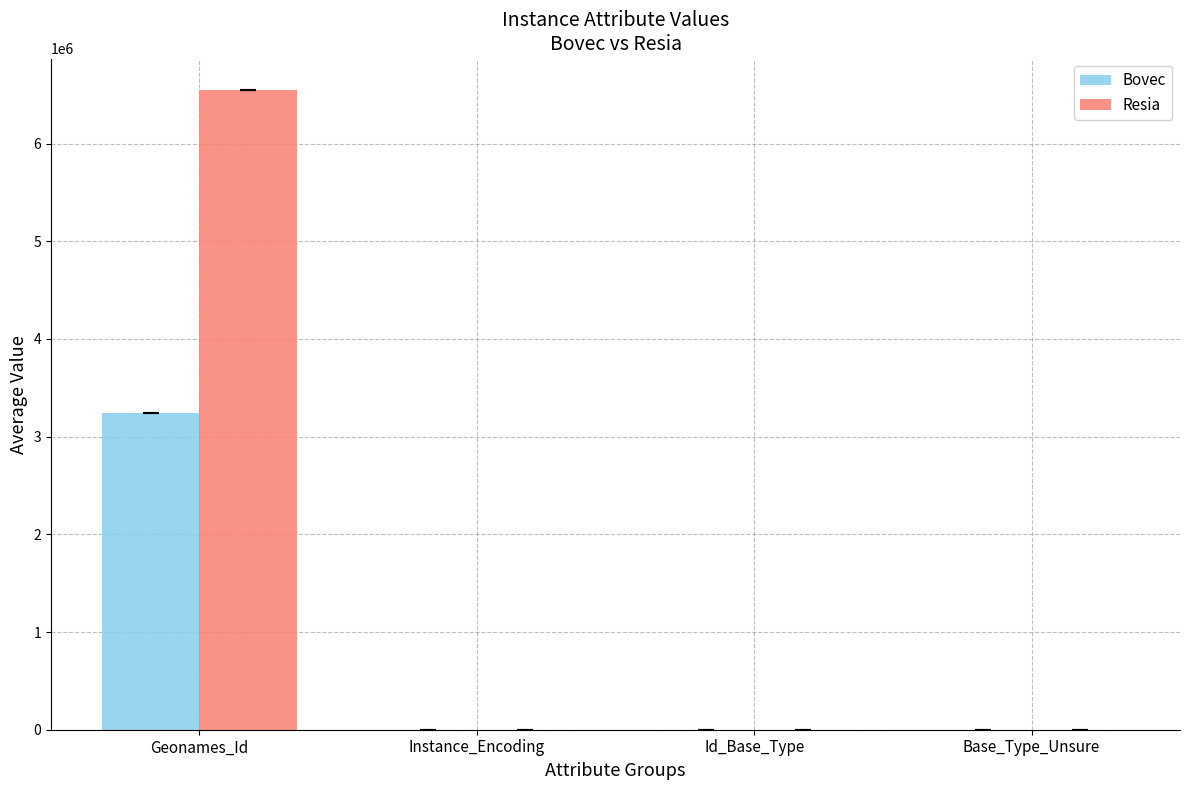

What is the total value across all series at Geonames_Id?

9781789